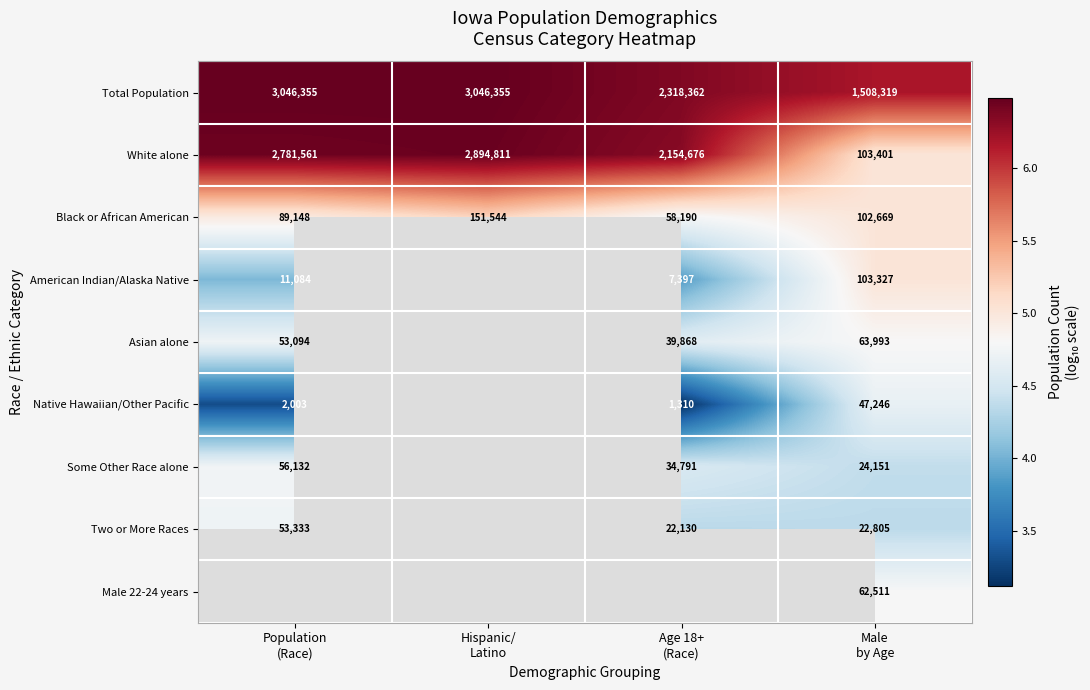

What is the difference between the maximum and minimum values in the Native Hawaiian/Other Pacific series?

1.6